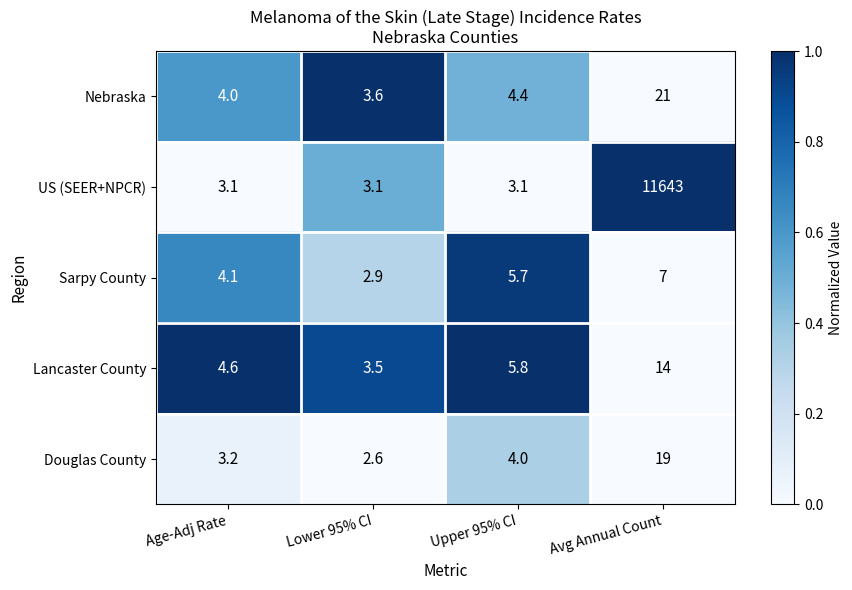

Is it true that Sarpy County equals 5.7 at Upper 95% CI?

True